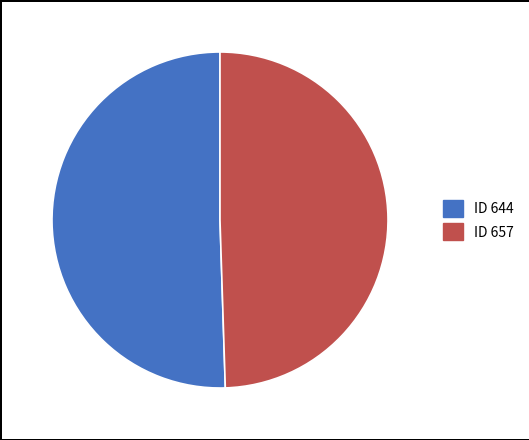

What is the ratio of the value at ID 657 to the value at ID 644?

1.0